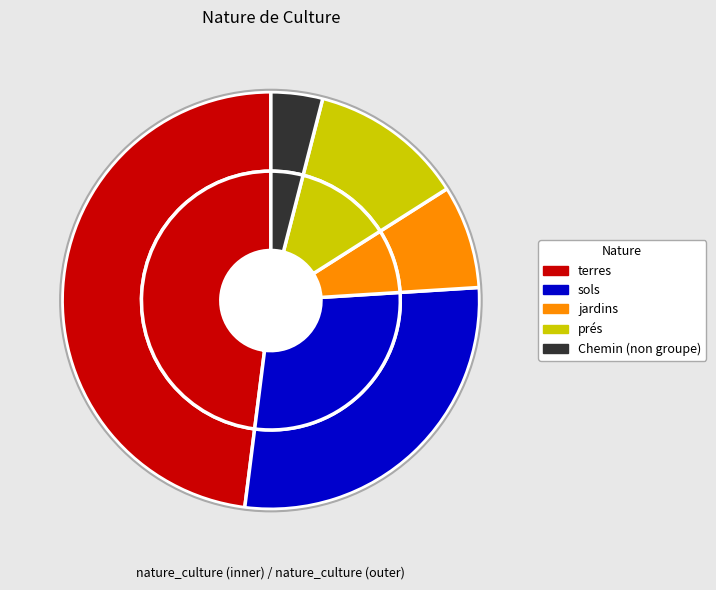

To the nearest percent, what percentage of the pie is jardins?

8%